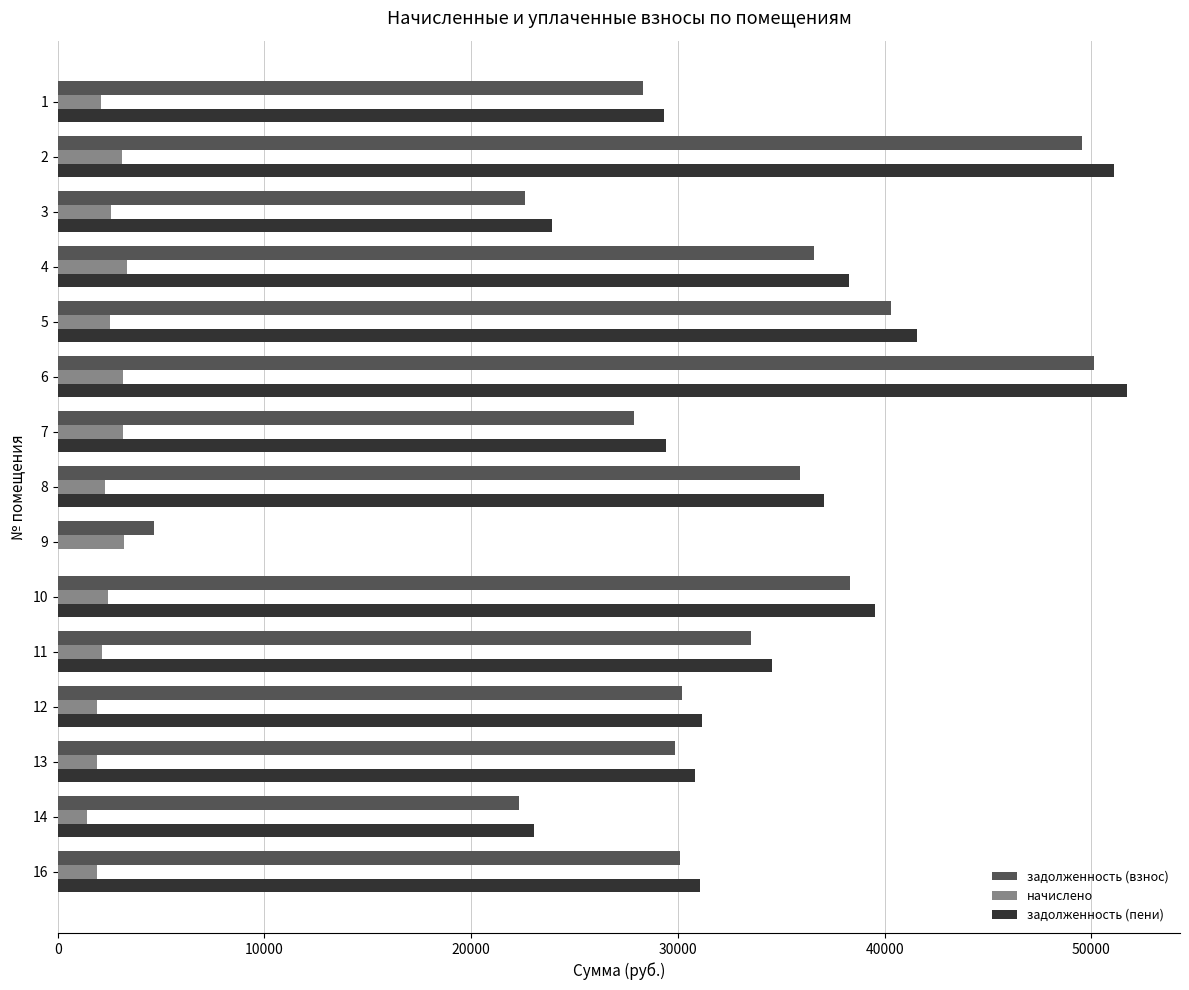

Which series changed the most between 2 and 13?

задолженность (пени)